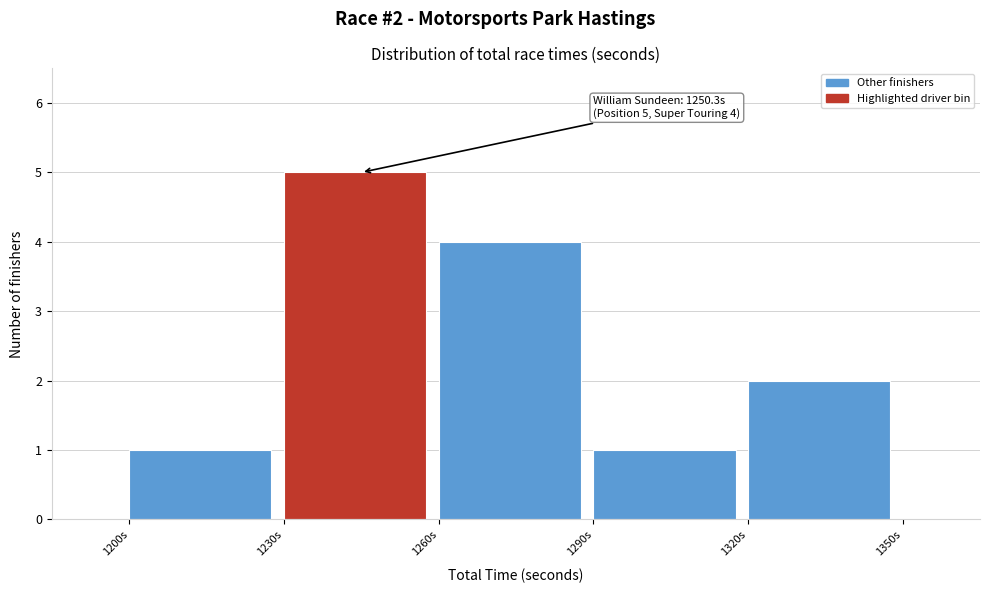

Which range on the x-axis has the tallest bar?

1230 to 1260